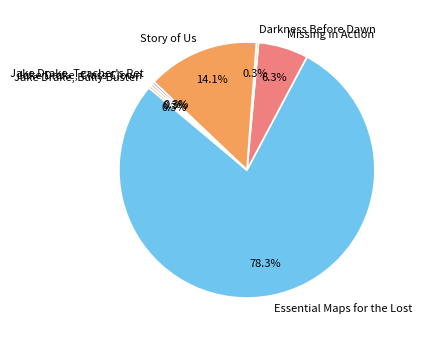

To the nearest percent, what is the average slice percentage?

14%